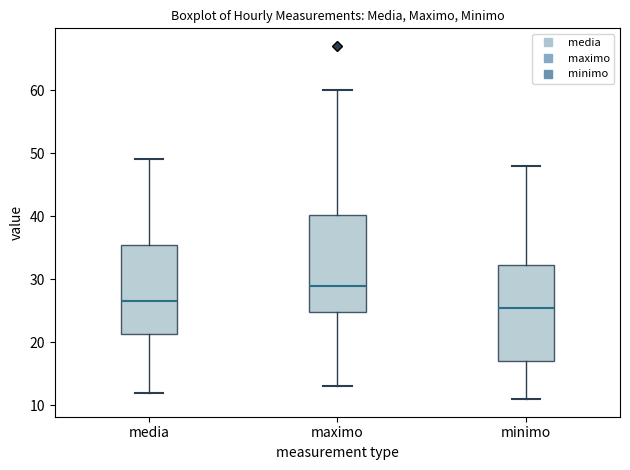

Reading left to right, transcribe this box plot: for each box, give where its median line is, the range the box spans, and where its two whiskers end, as read against the y-axis. The values are not printed on the chart, so give them approximately, as read against the axis.

media: median 27, box 21 to 36, whiskers 12 to 49
maximo: median 29, box 25 to 40, whiskers 13 to 60
minimo: median 26, box 17 to 32, whiskers 11 to 48